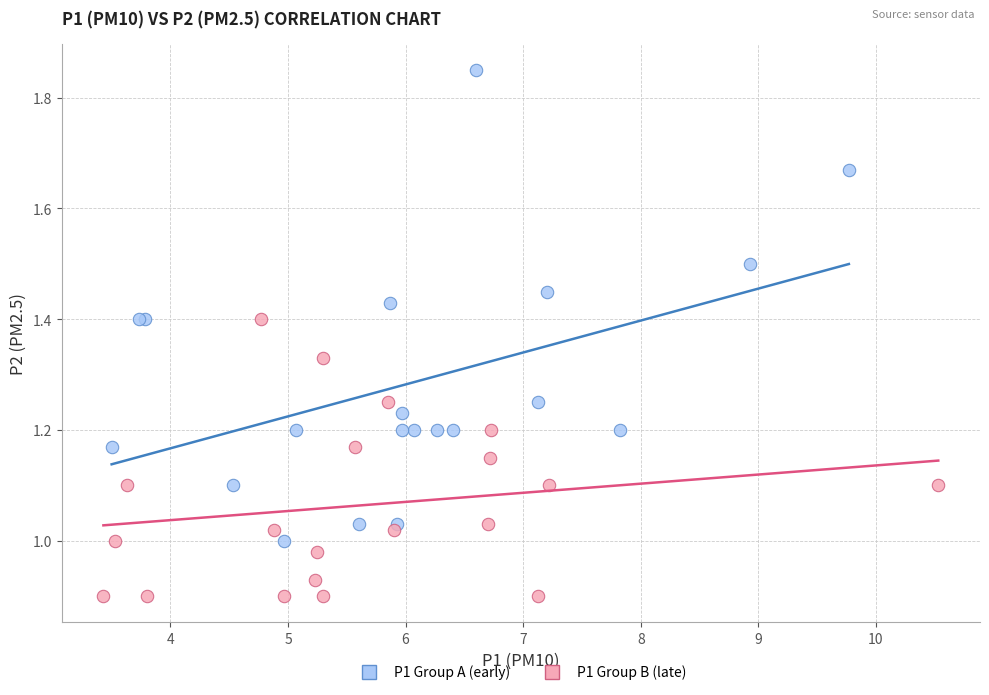

Which series contains the lowest Y value?

P1 Group B (late)